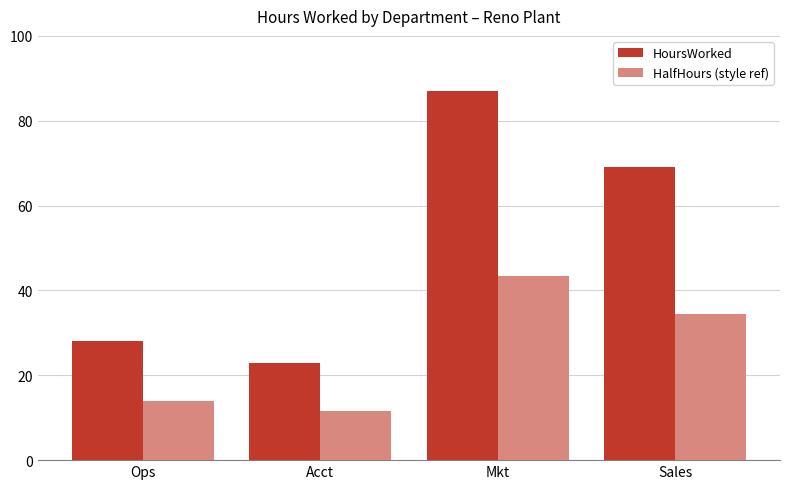

At how many categories does at least one series exceed 51?

2